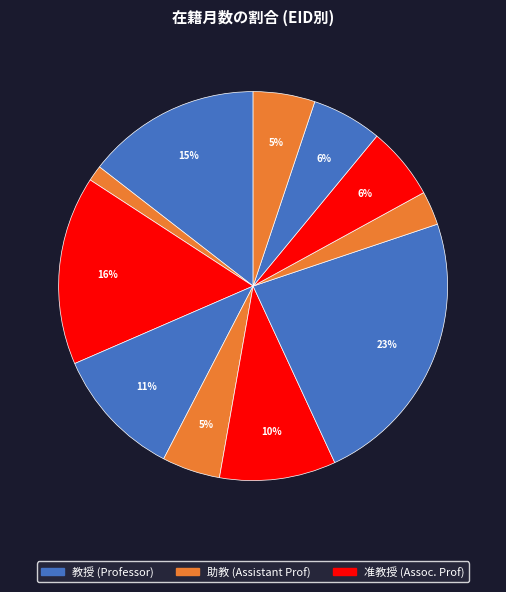

How many segments does this pie chart have?

11